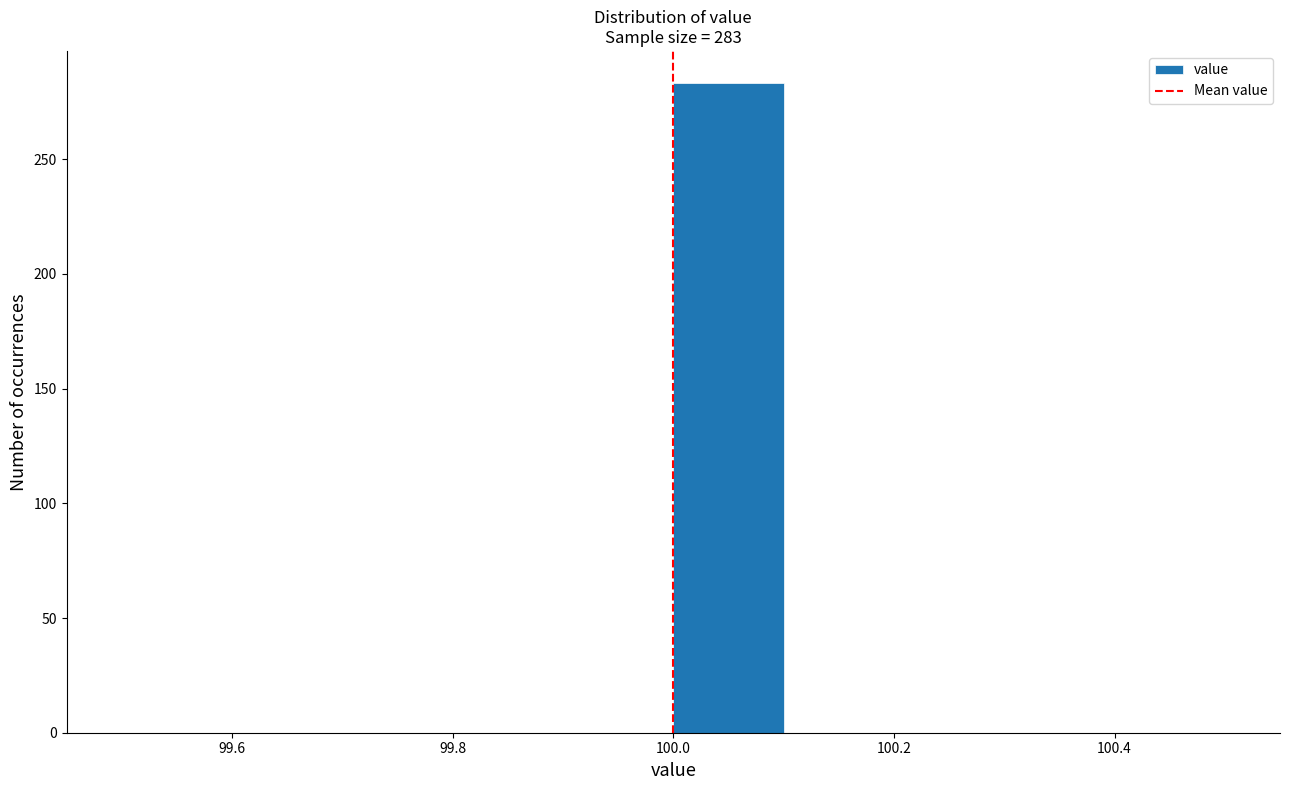

Which range on the x-axis has the tallest bar?

100.0 to 100.1